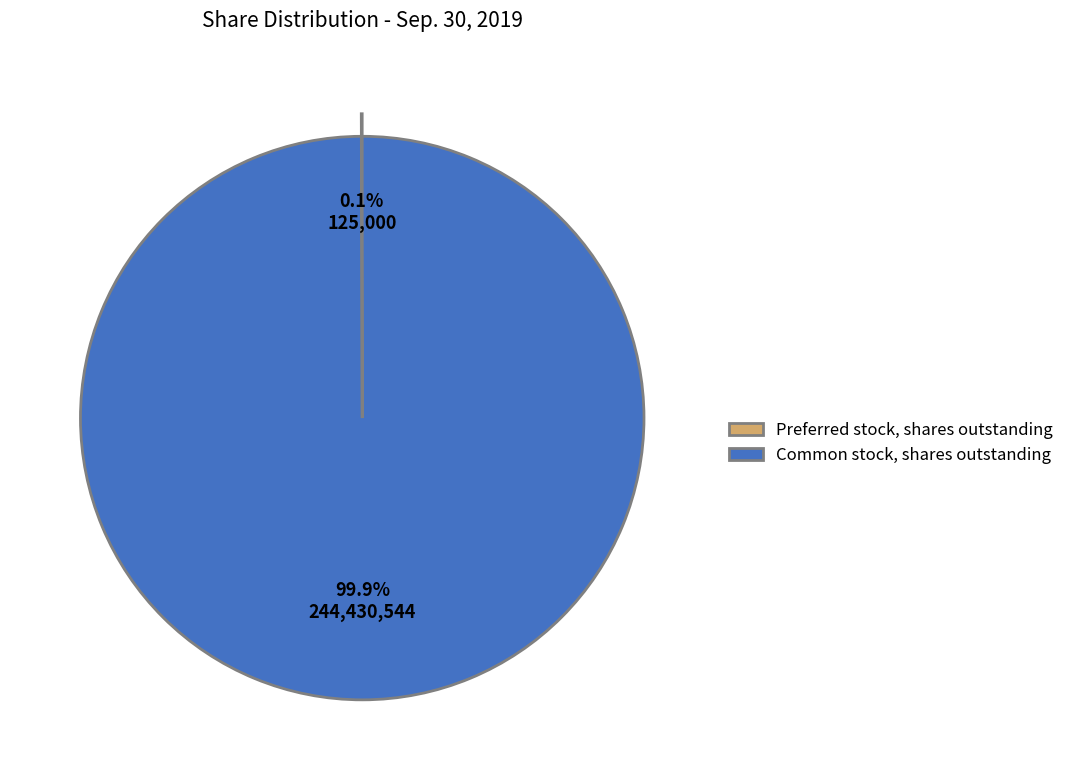

Which slice is the largest?

Common stock, shares outstanding